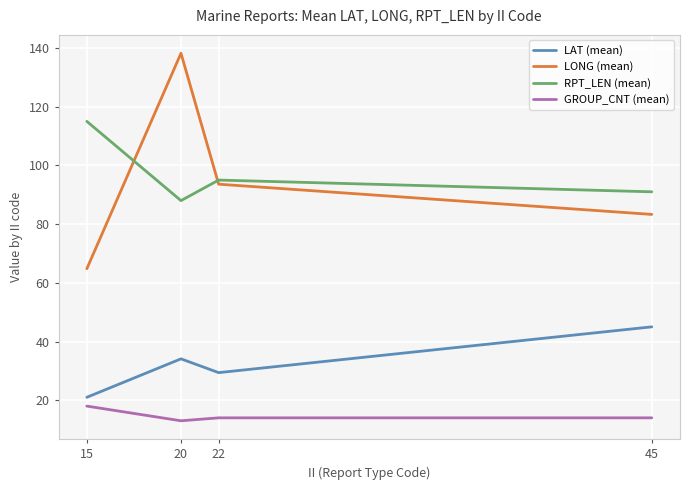

What is the spread (max minus min) of values at 22?

81.0